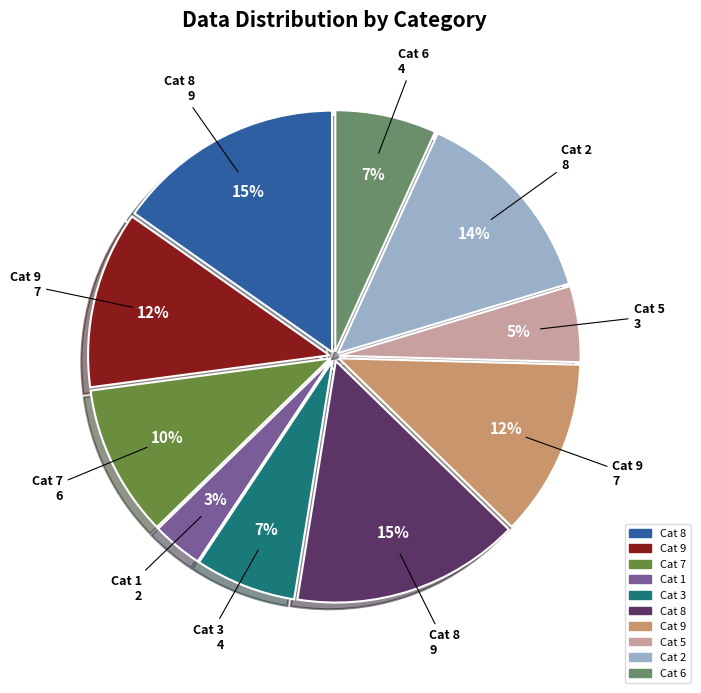

Is there any slice that represents more than half of the pie?

No